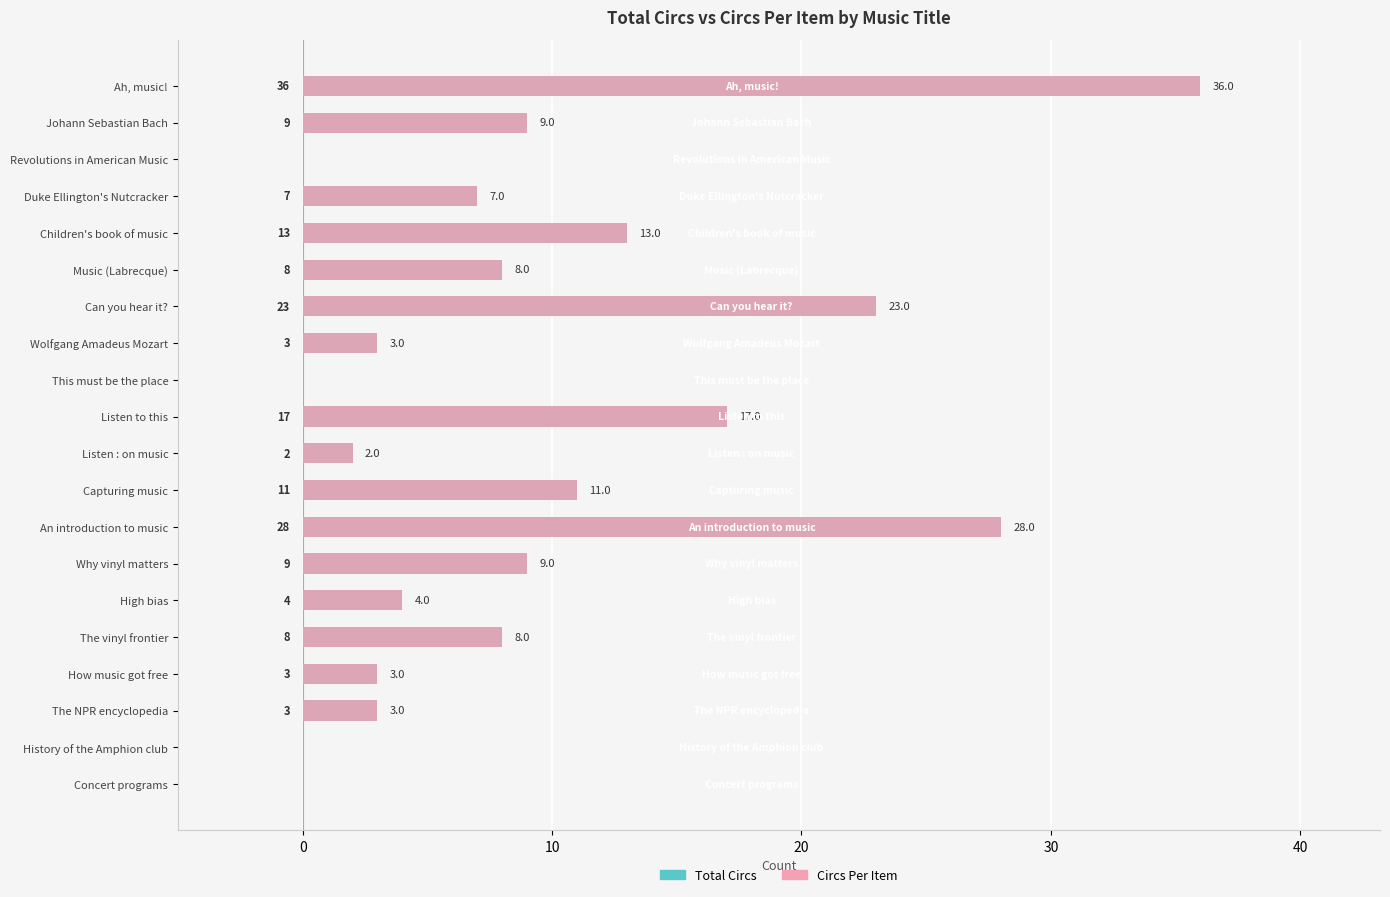

Does the chart contain any negative values?

No